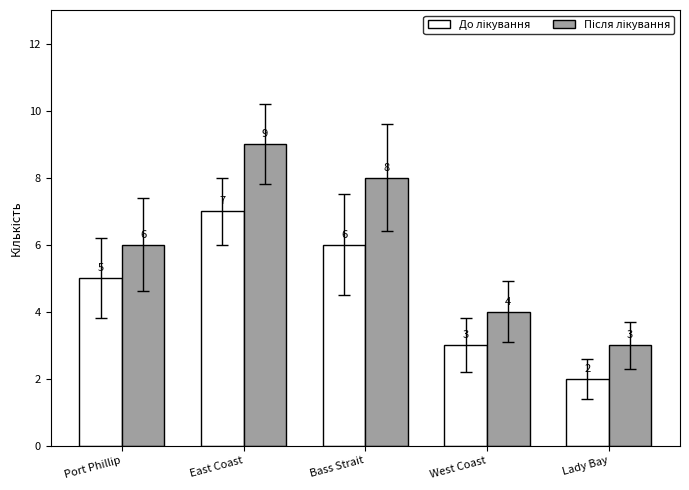

What is the greatest value displayed?

9